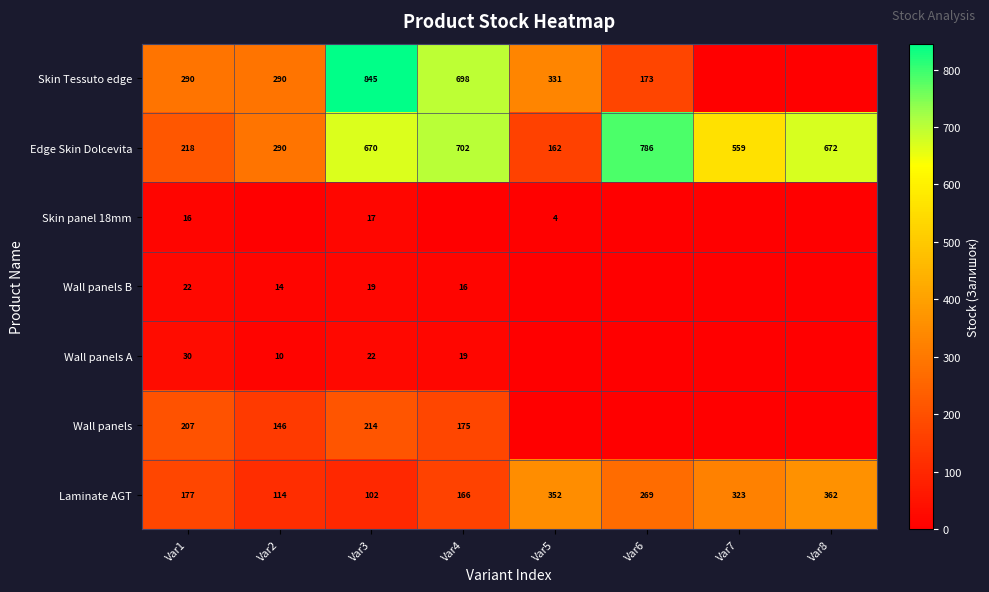

The Laminate AGT series shows 315 at Var1. True or false?

False